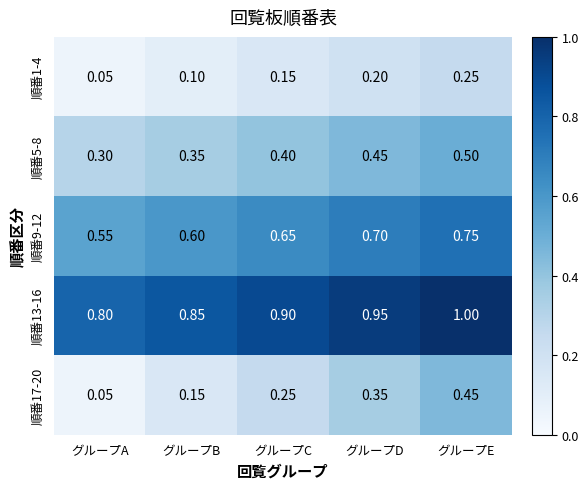

Rank the series by their maximum value, from lowest to highest.

順番1-4, 順番17-20, 順番5-8, 順番9-12, 順番13-16